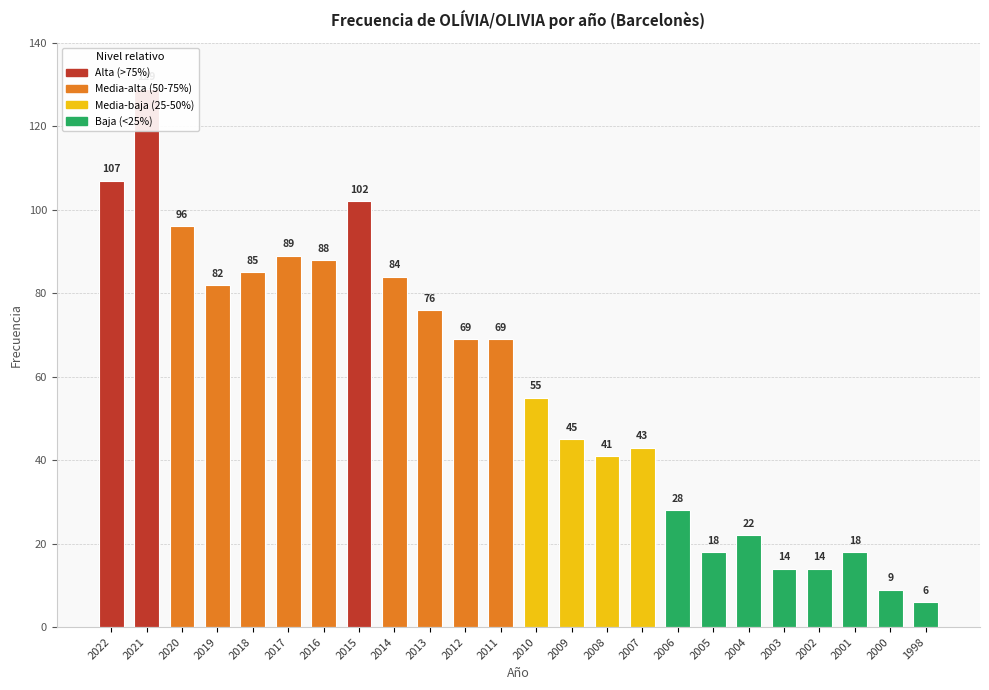

What is the value of the 8th bar from the left?

102